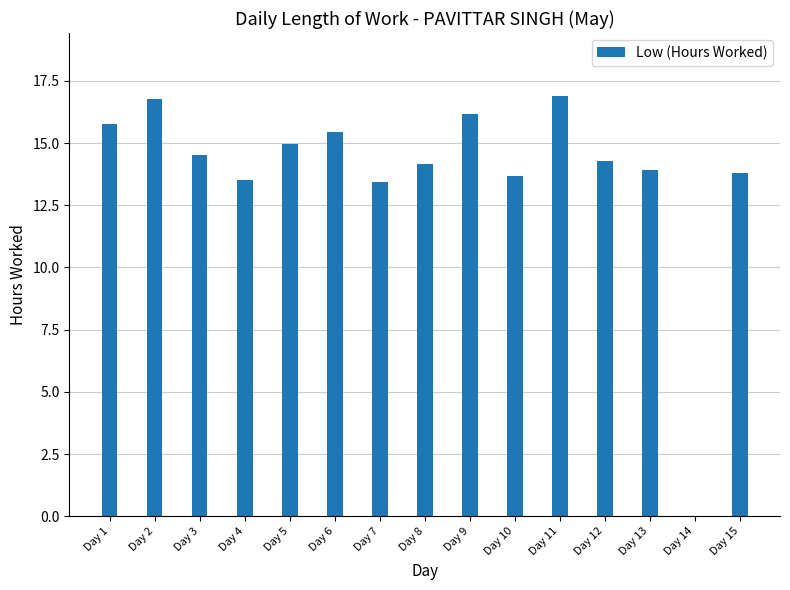

Which has a higher value, Day 3 or Day 15?

Day 3